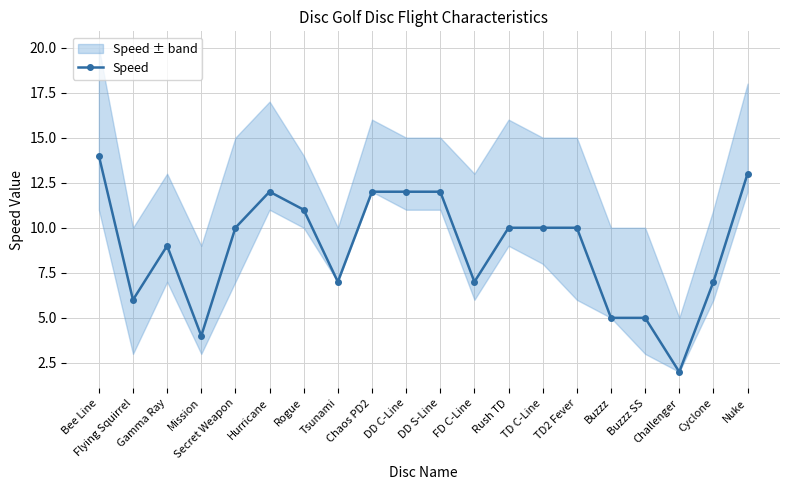

What is the label of the 10th point from the left?

DD C-Line